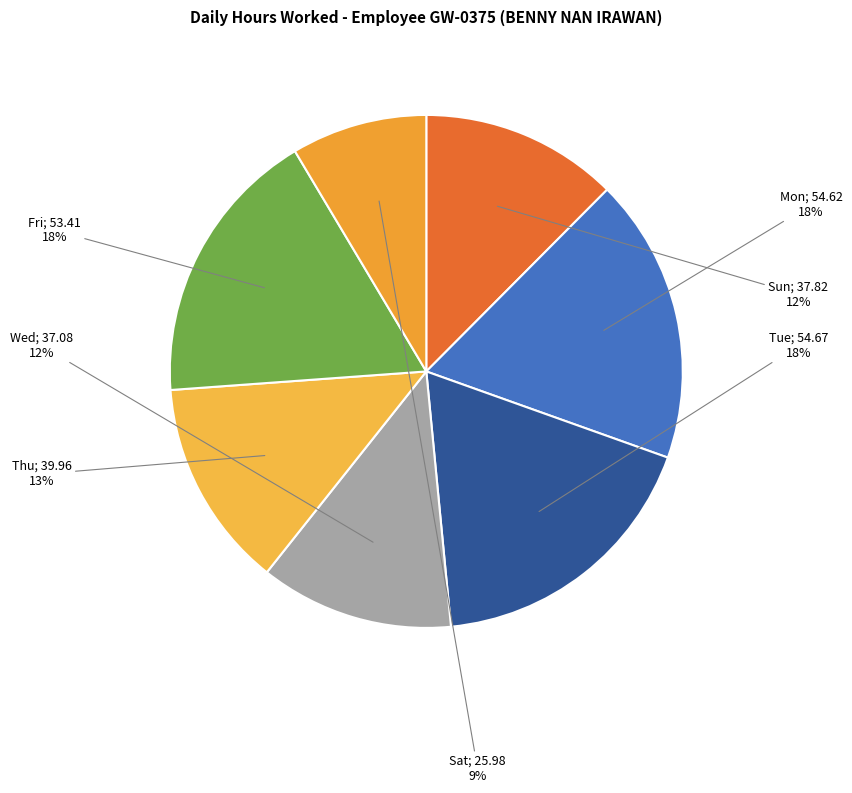

How many segments does this pie chart have?

7